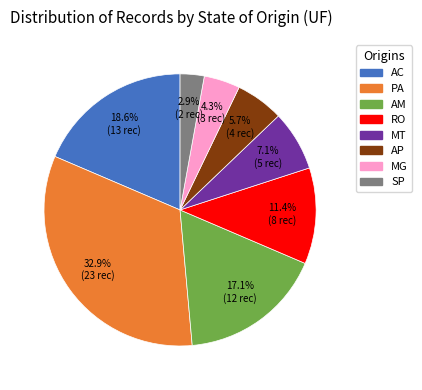

Count the number of slices in the pie.

8